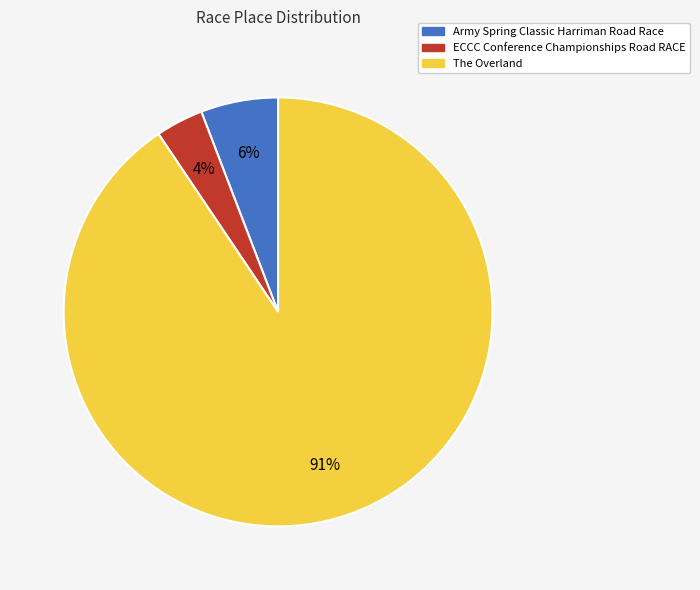

Is it true that The Overland is 79% of the pie?

False